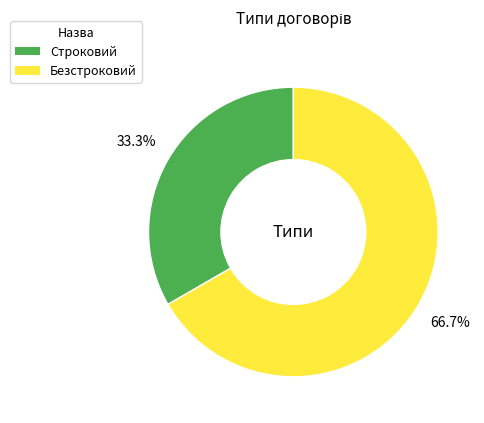

To the nearest percent, what portion does Строковий represent?

33%